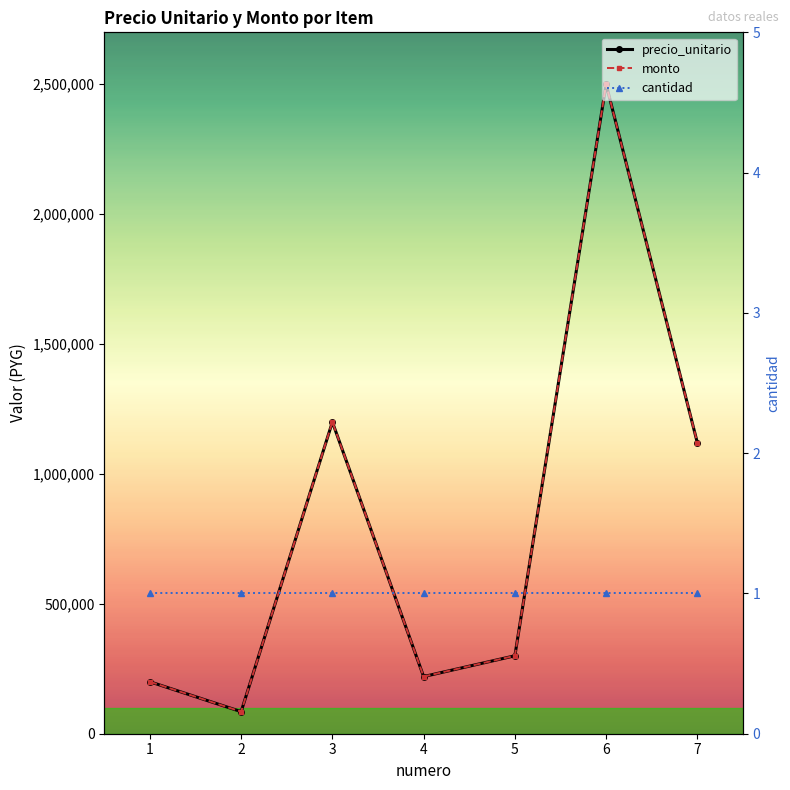

Between 3 and 7, which series saw the biggest shift?

precio_unitario